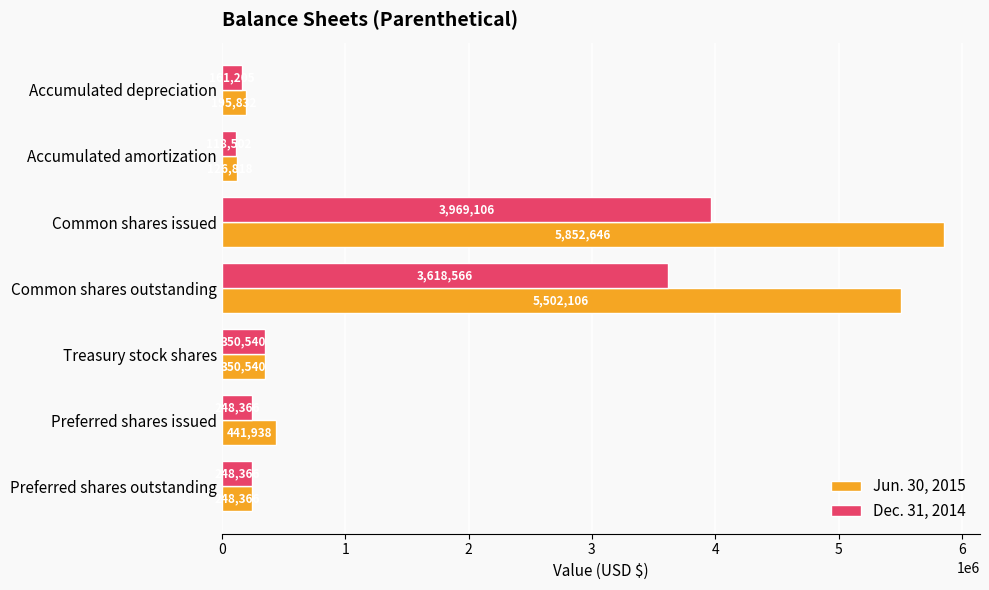

The value of Jun. 30, 2015 at Treasury stock shares is 350540. True or false?

True